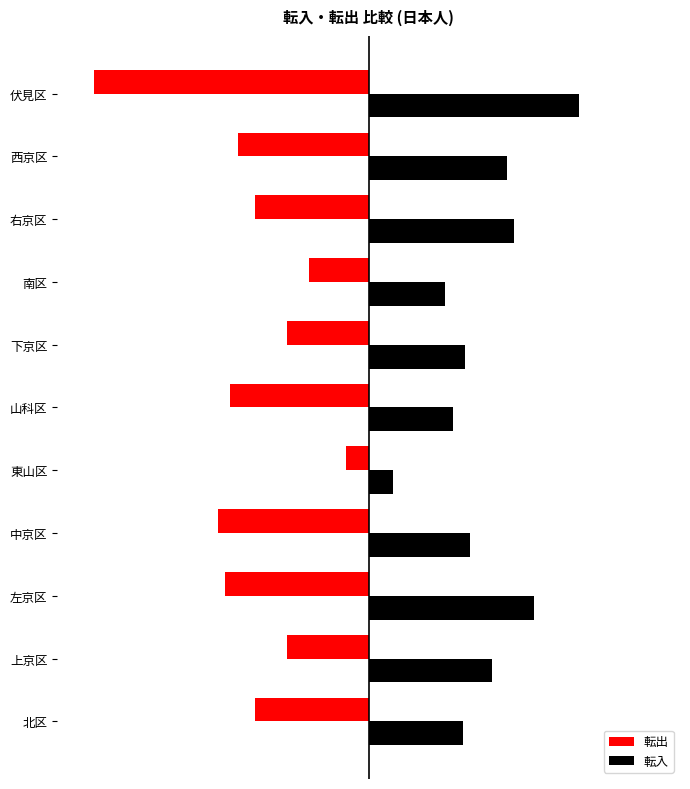

Reading left to right, list all the values displayed in this chart.

転出: -46	-33	-58	-61	-9	-56	-33	-24	-46	-53	-111
転入: 38	50	67	41	10	34	39	31	59	56	85